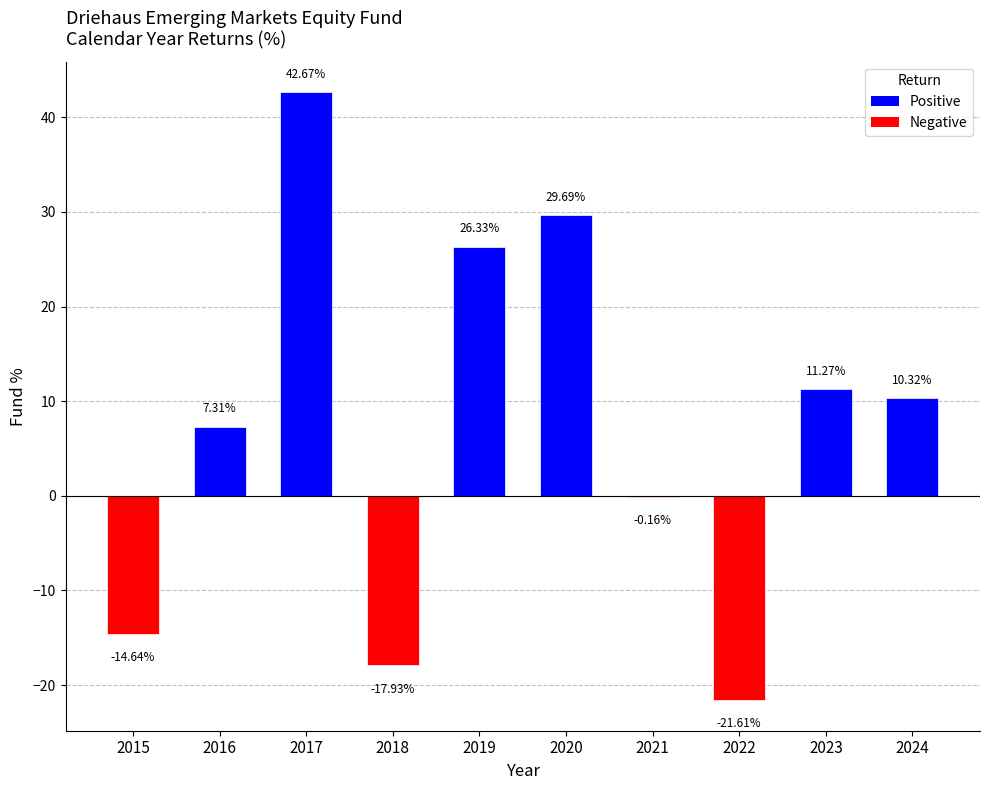

What is the maximum value shown in the chart?

42.7